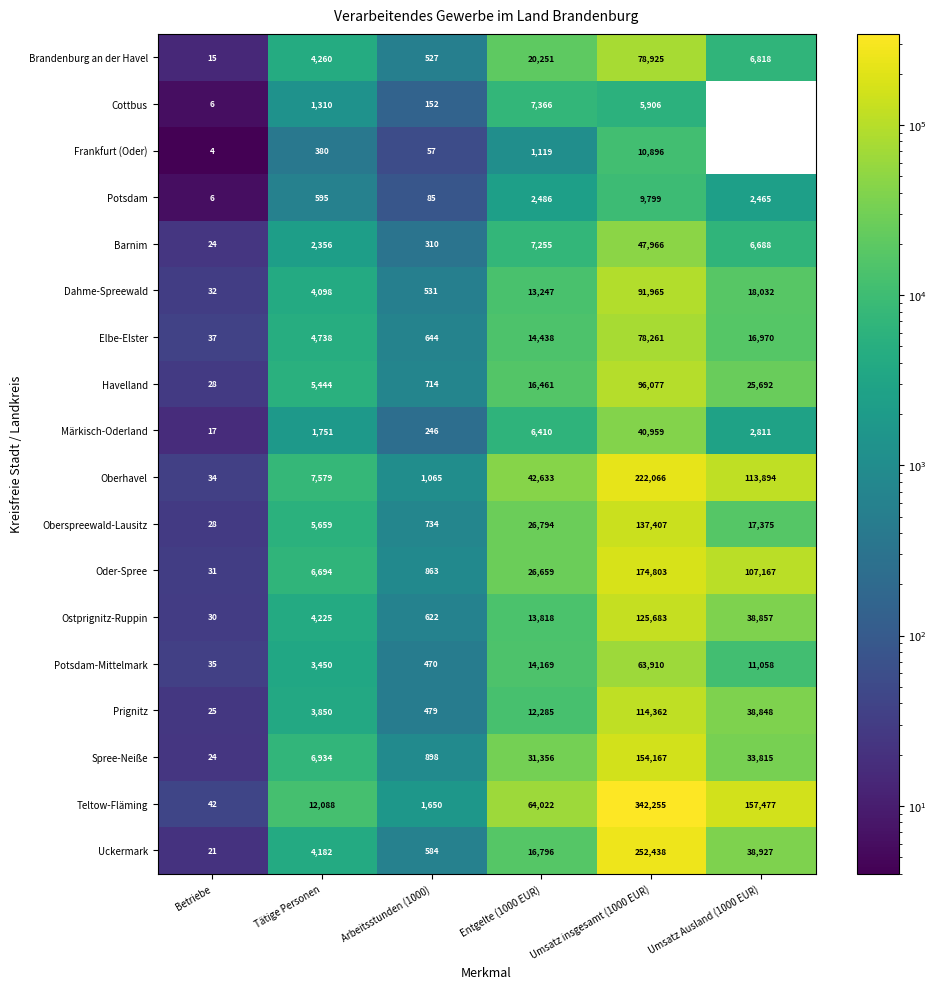

Count the number of data series in this chart.

18